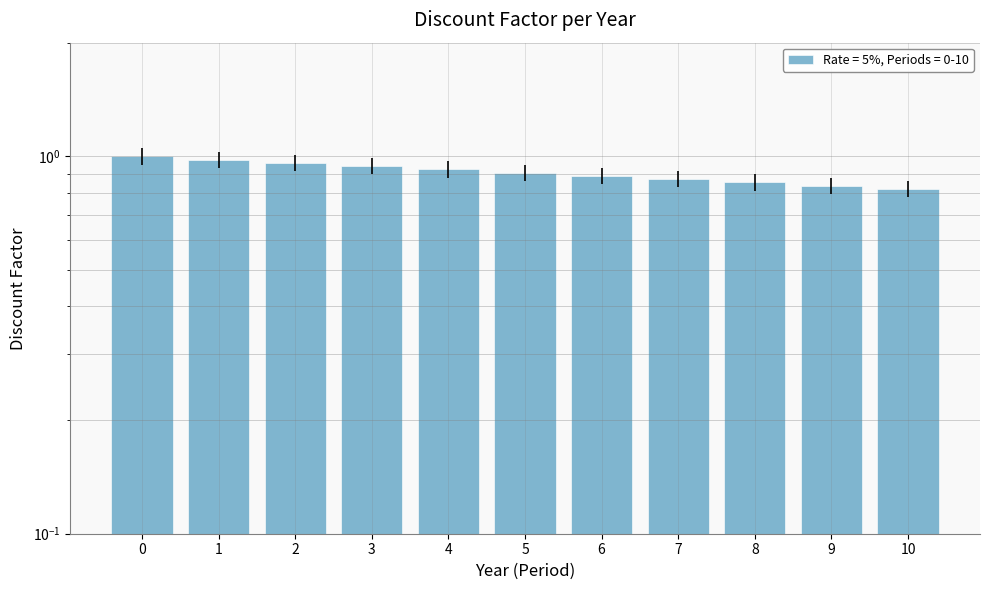

Between 4 and 6, which is larger?

4